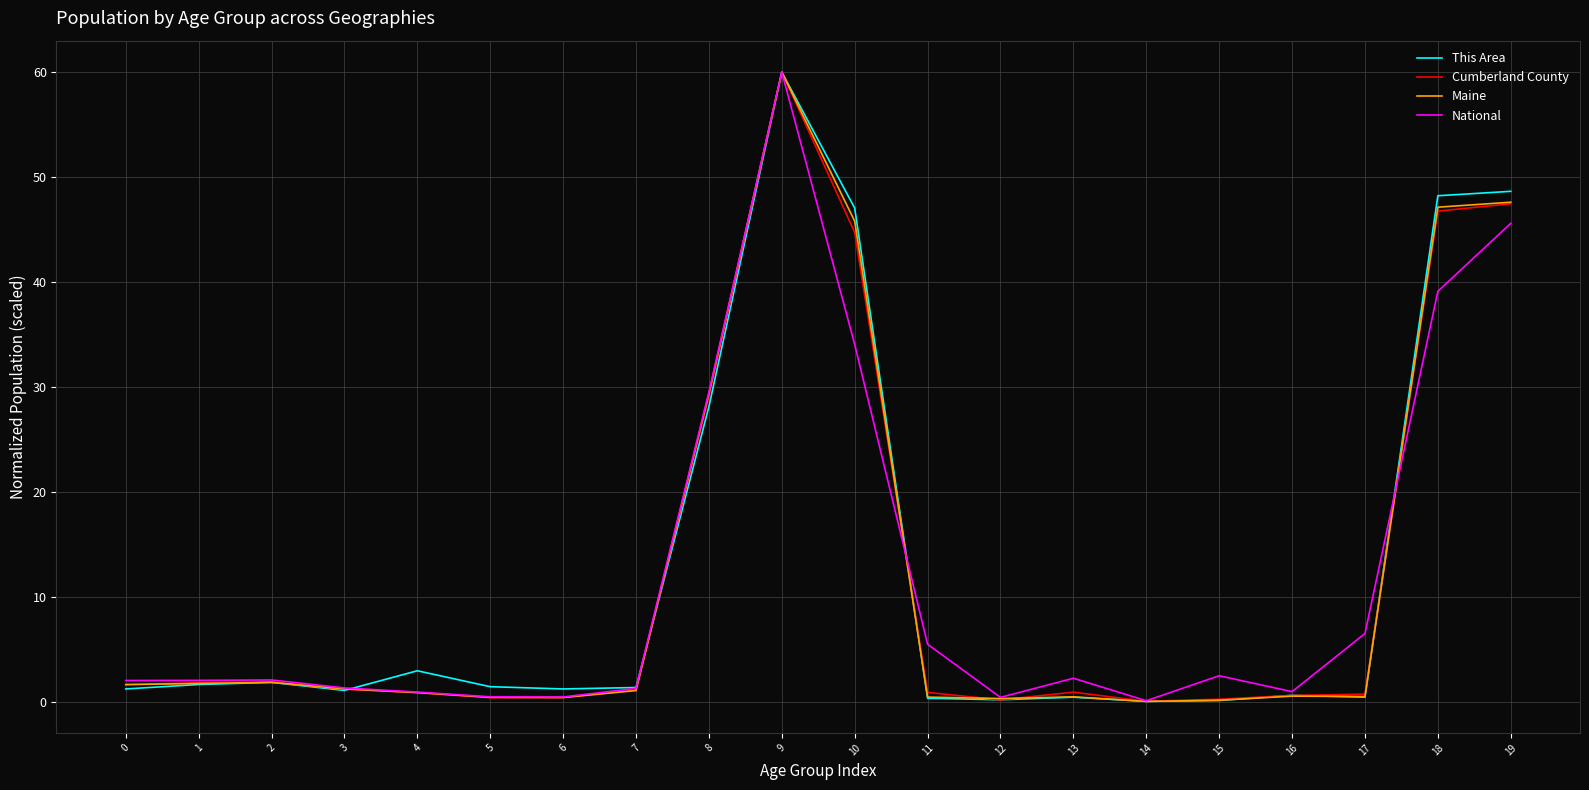

What value does the Cumberland County series have at 2?

1.9